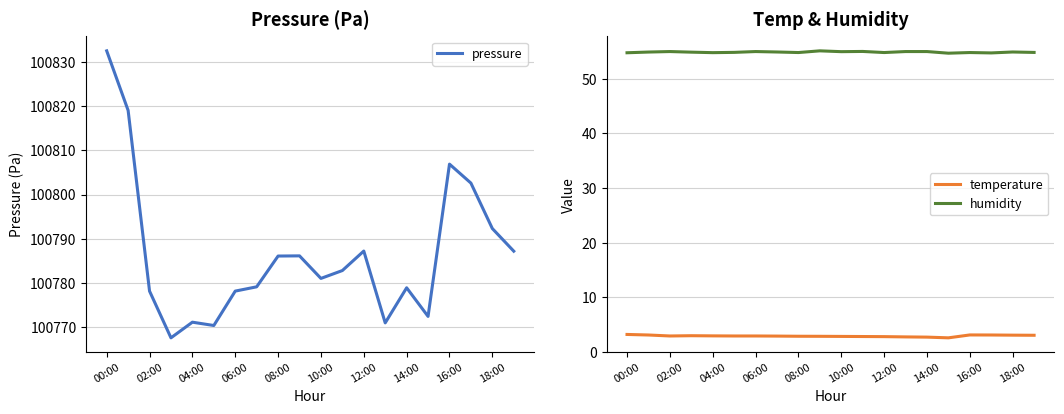

What are all the series names shown in the legend?

pressure, temperature, humidity